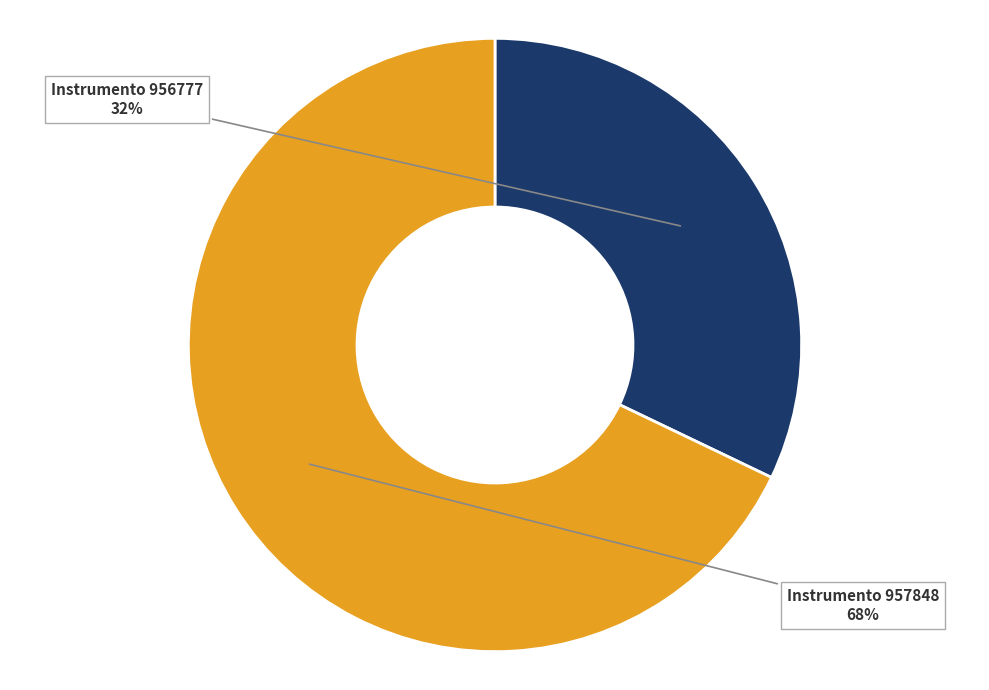

Is there a majority slice in this chart?

Yes